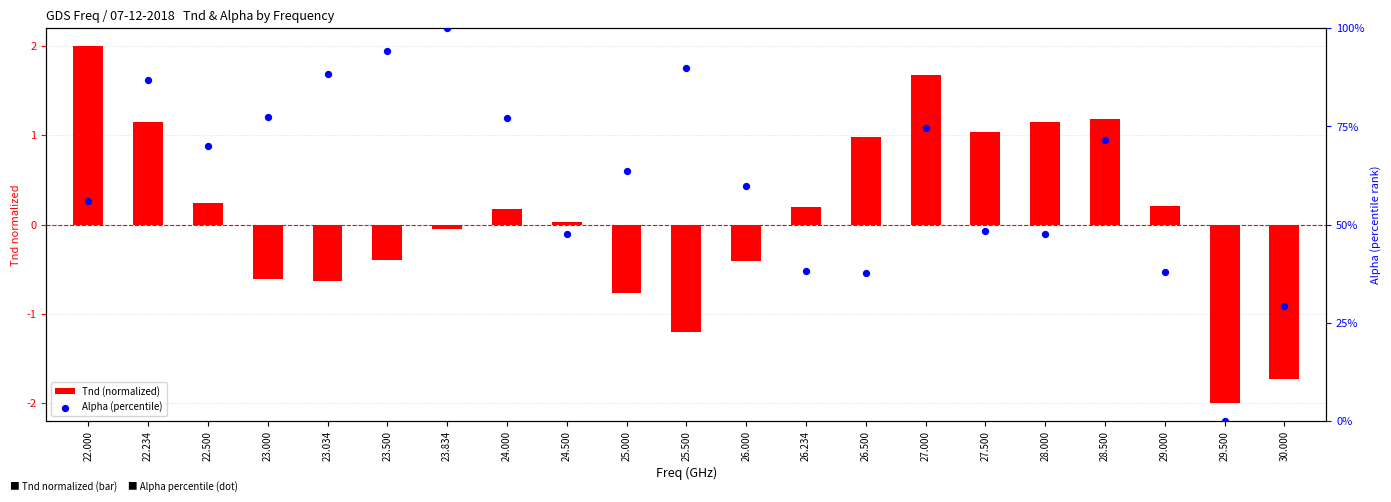

What are all the series names shown in the legend?

Tnd (normalized), Alpha (percentile)